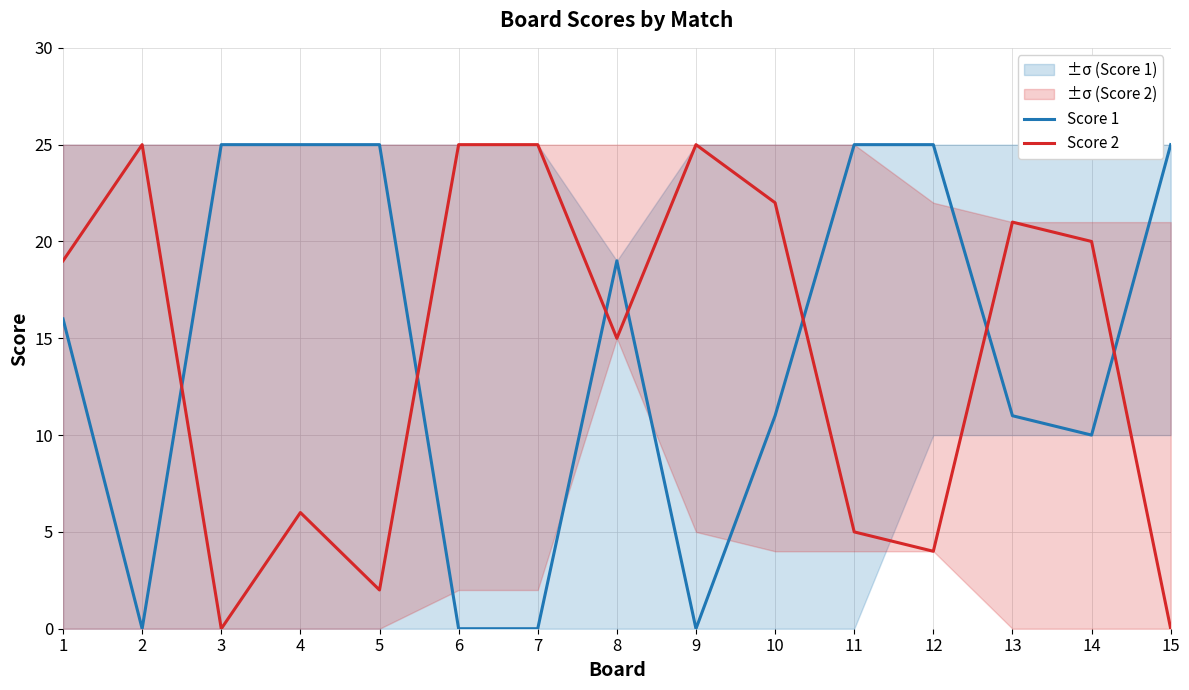

List the labels in order of Score 1 value, smallest first.

2, 6, 7, 9, 14, 10, 13, 1, 8, 3, 4, 5, 11, 12, 15